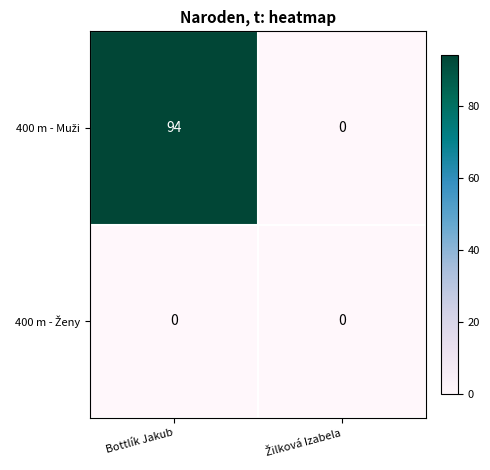

What is the spread (max minus min) of values at Bottlík Jakub?

94